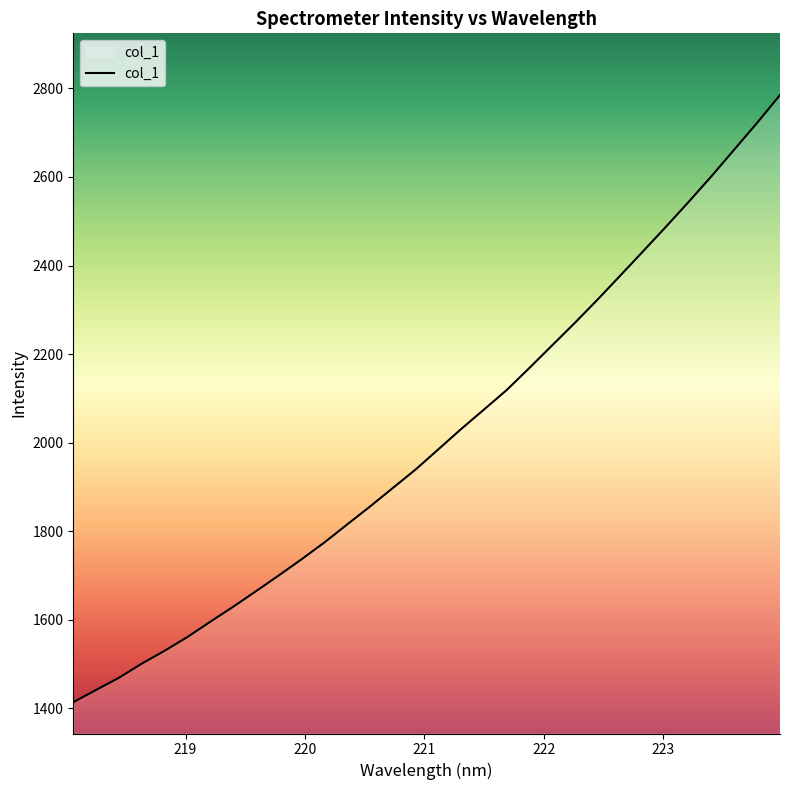

What is the greatest value displayed?

2785.1